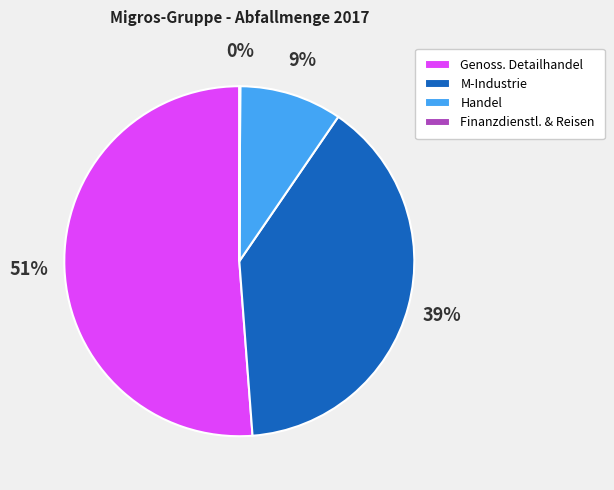

The Genoss. Detailhandel slice represents 41% of the pie. True or false?

False